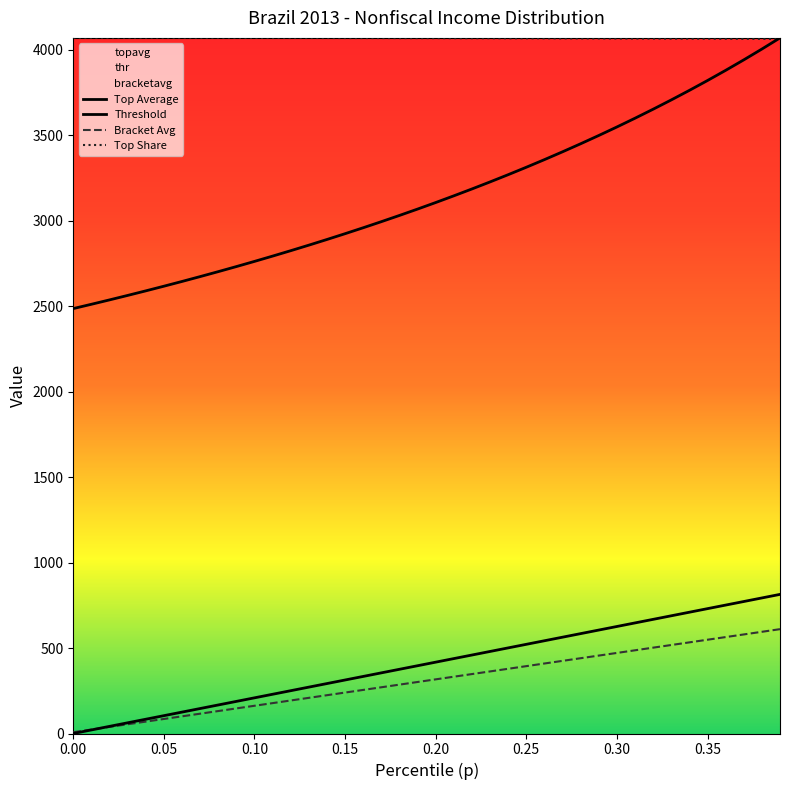

What is the difference between the maximum and minimum values in the topsh series?

5.9